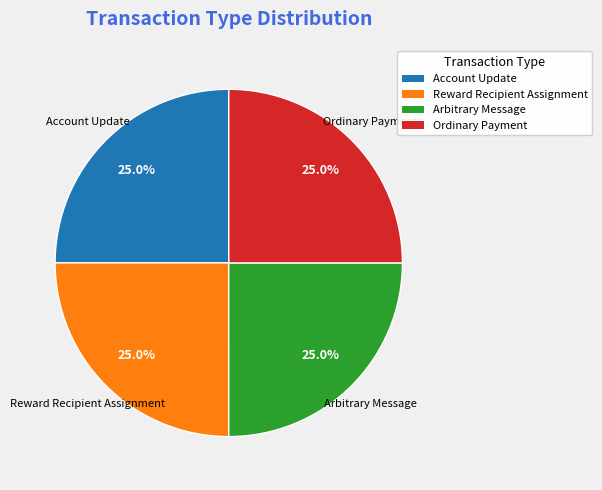

What portion of the pie excludes Ordinary Payment?

75.0%